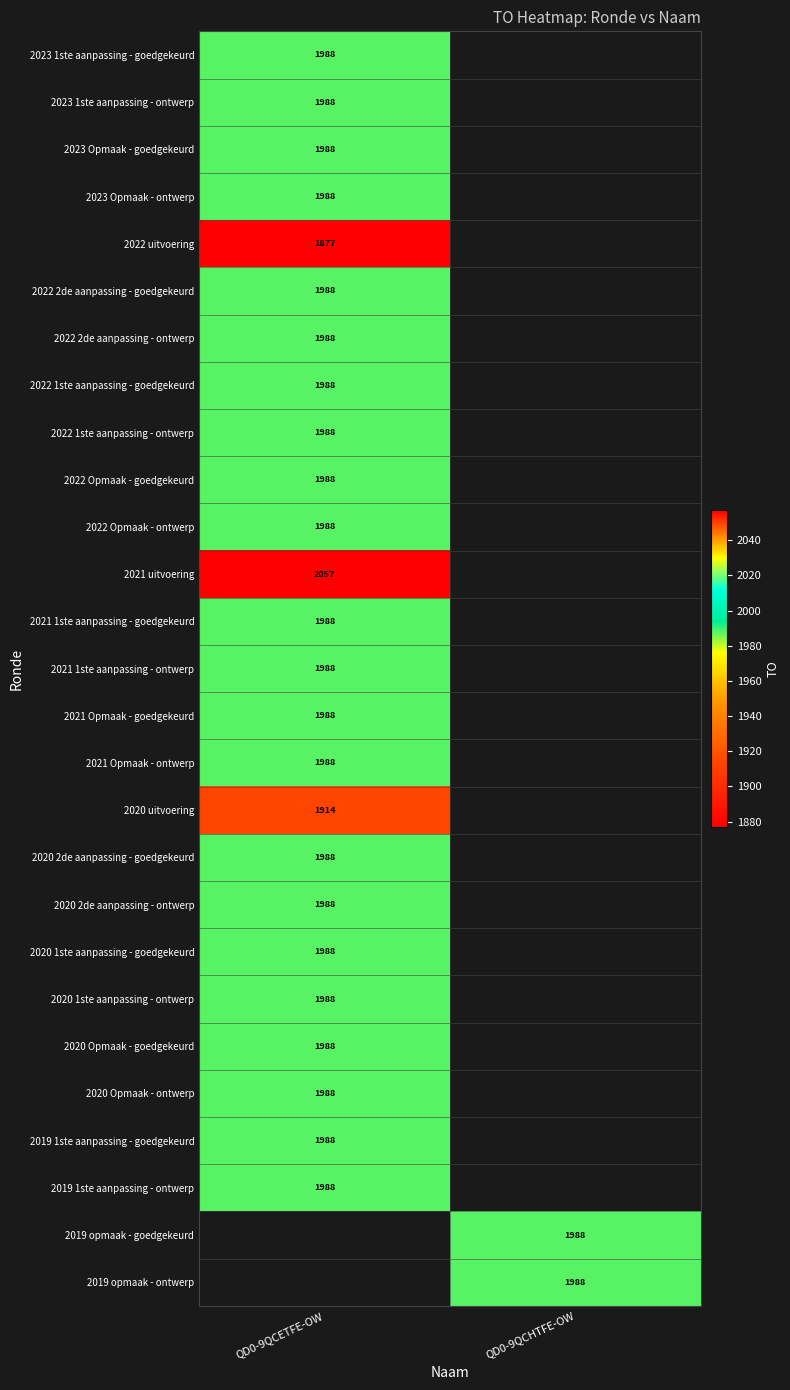

The 2021 1ste aanpassing - goedgekeurd series shows 1988 at QD0-9QCETFE-OW. True or false?

True